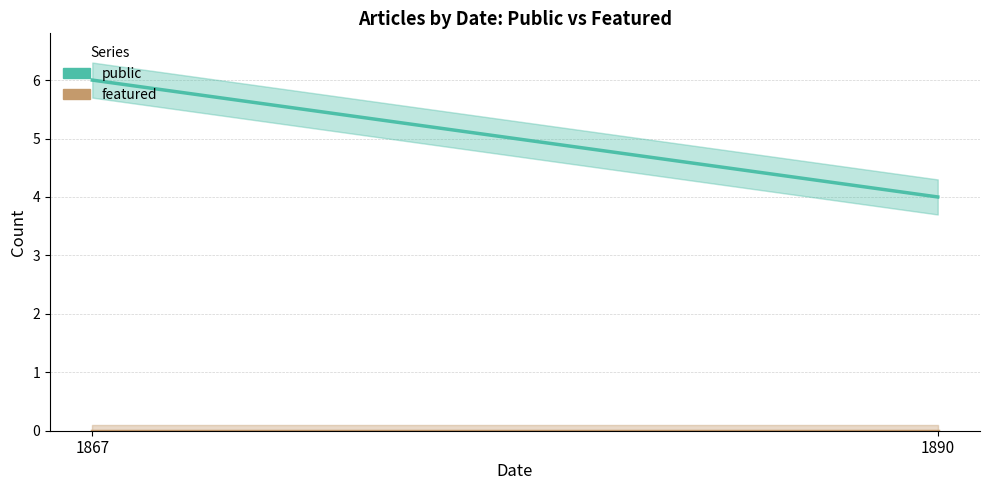

Reading right to left, what are all the values shown in this chart?

public: 1890=4	1867=6
featured: 1890=0	1867=0